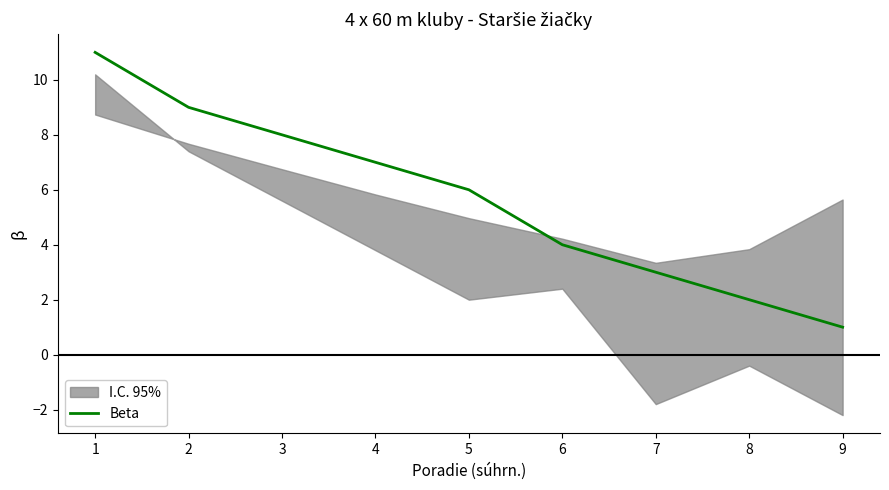

List the labels in order of value, largest first.

1, 2, 3, 4, 5, 6, 7, 8, 9